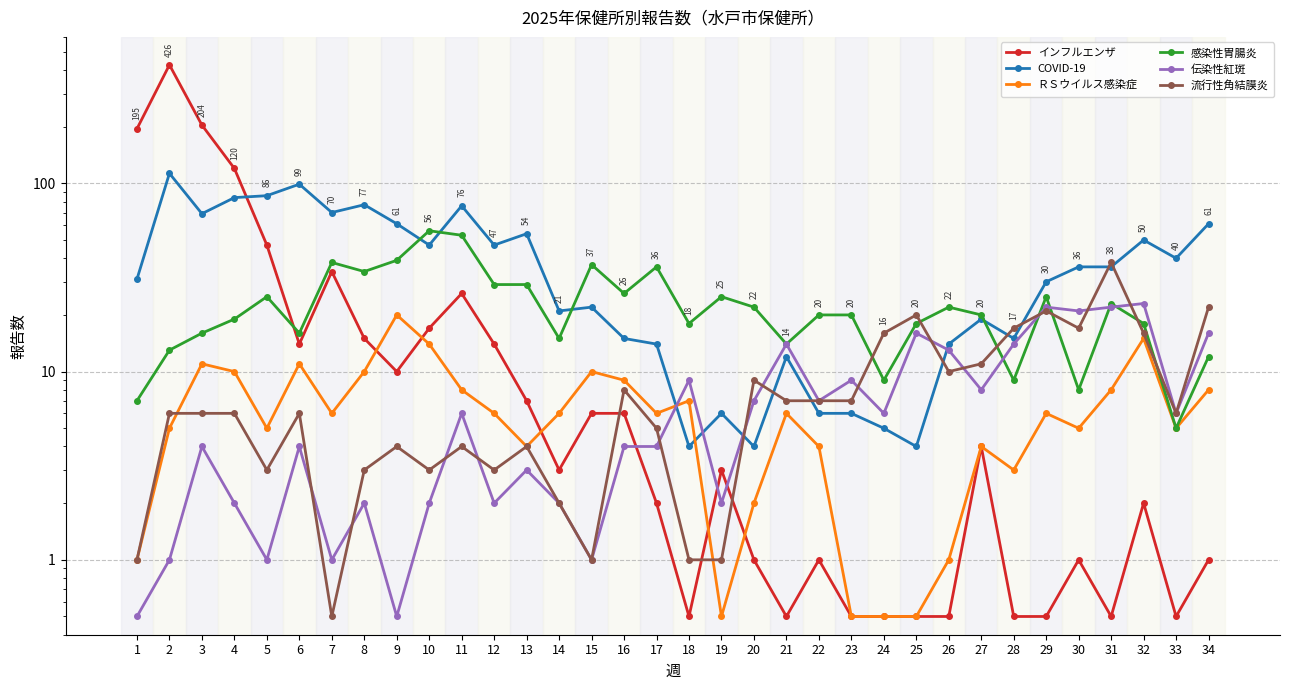

Rank the series at 22 from highest to lowest value.

感染性胃腸炎, 伝染性紅斑, 流行性角結膜炎, COVID-19, ＲＳウイルス感染症, インフルエンザ